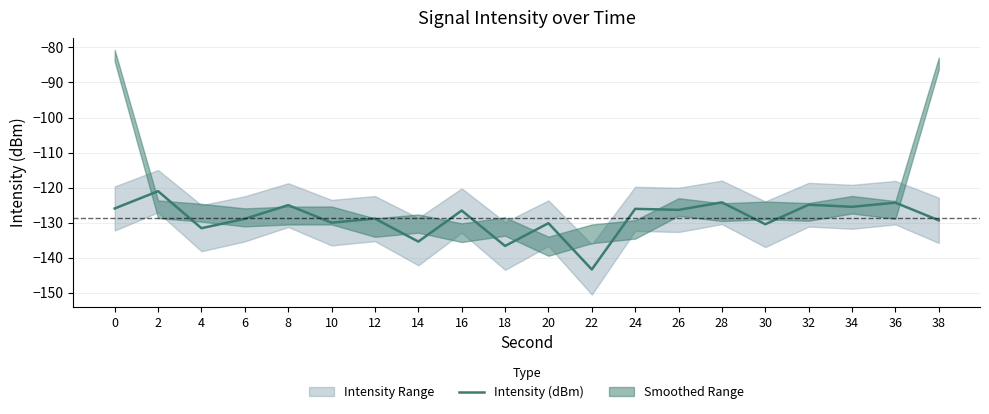

Does the chart have visible grid lines?

Yes